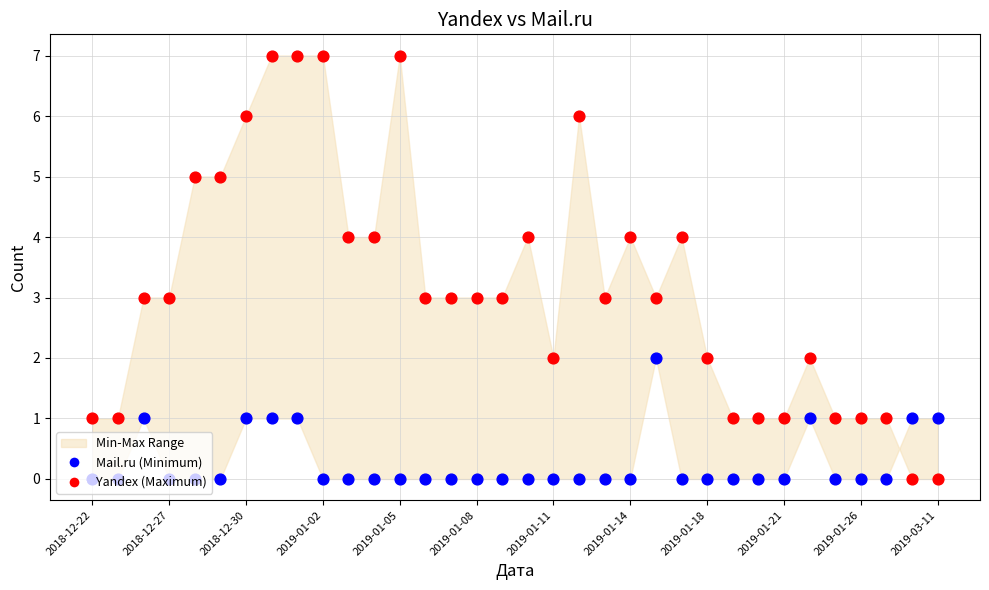

What is the total value across all series at 2019-01-21?

1